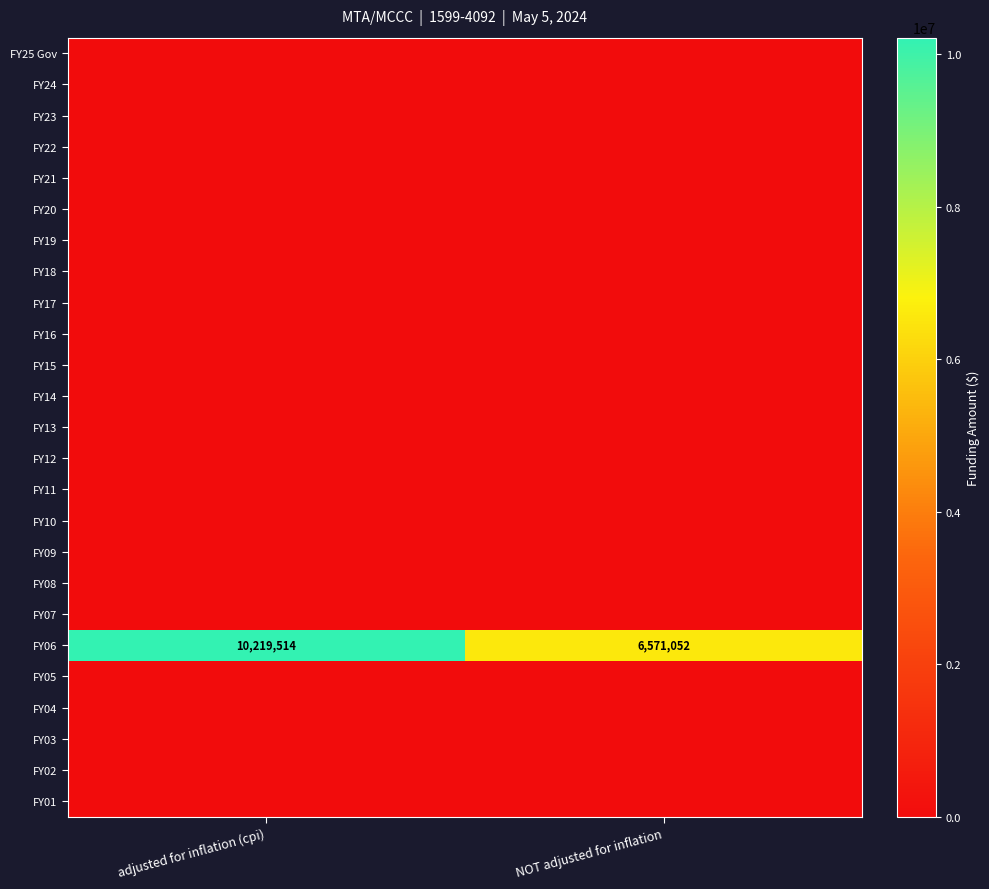

At which category does the chart reach its peak across all series?

adjusted for inflation (cpi)